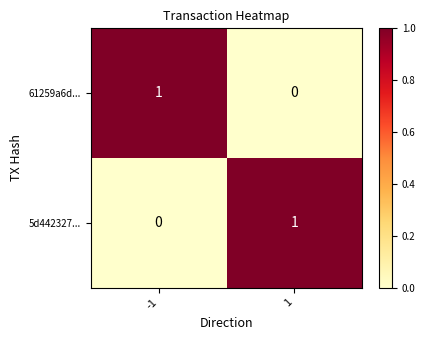

Rank the series at -1 from highest to lowest value.

61259a6d..., 5d442327...